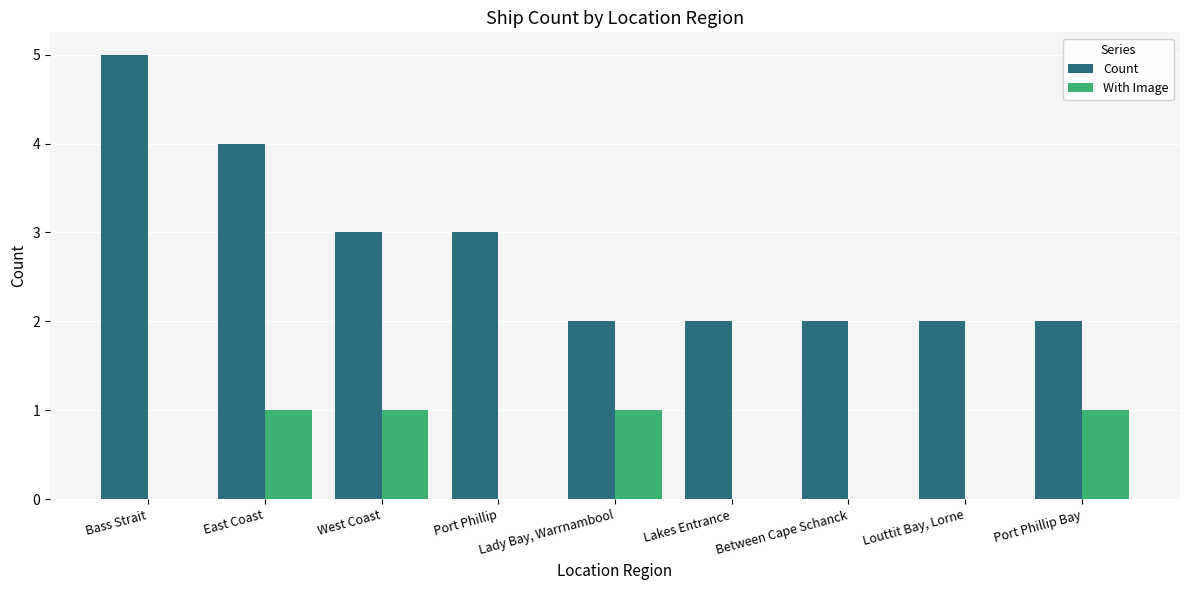

Reading left to right, extract all data points from this chart.

Count: 5	4	3	3	2	2	2	2	2
With Image: 0	1	1	0	1	0	0	0	1